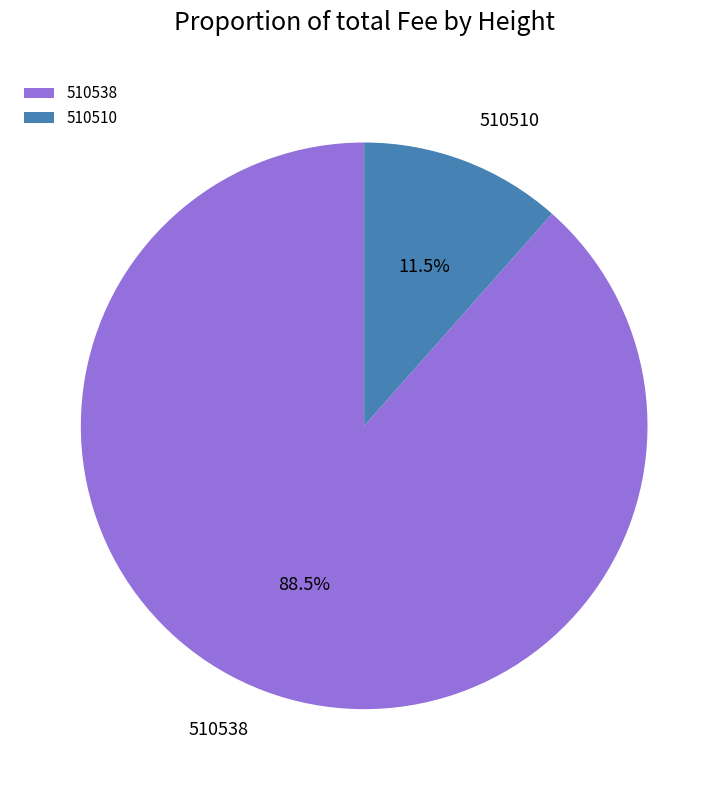

Rank the categories by value from lowest to highest.

510510, 510538